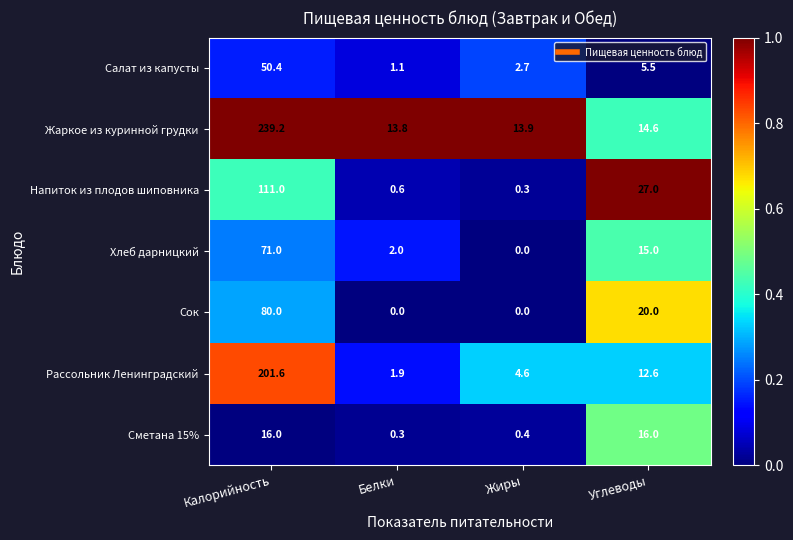

What is the difference between the highest and lowest values at Углеводы?

21.5